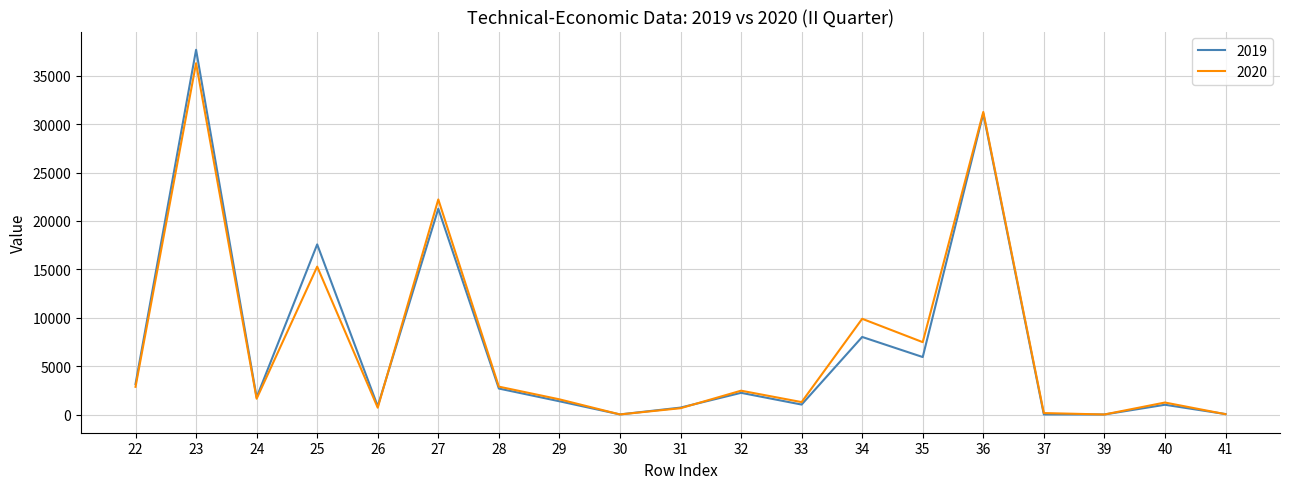

What is the total value across all series at 31?

1364.5